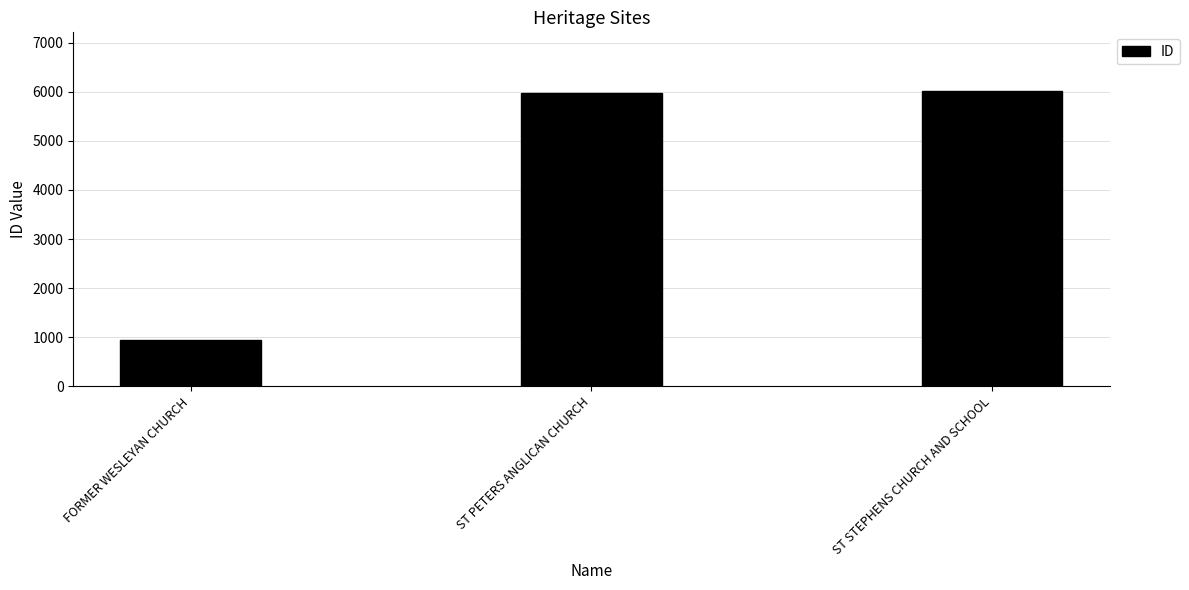

Reading left to right, list all the values displayed in this chart.

FORMER WESLEYAN CHURCH=952	ST PETERS ANGLICAN CHURCH=5965	ST STEPHENS CHURCH AND SCHOOL=6008